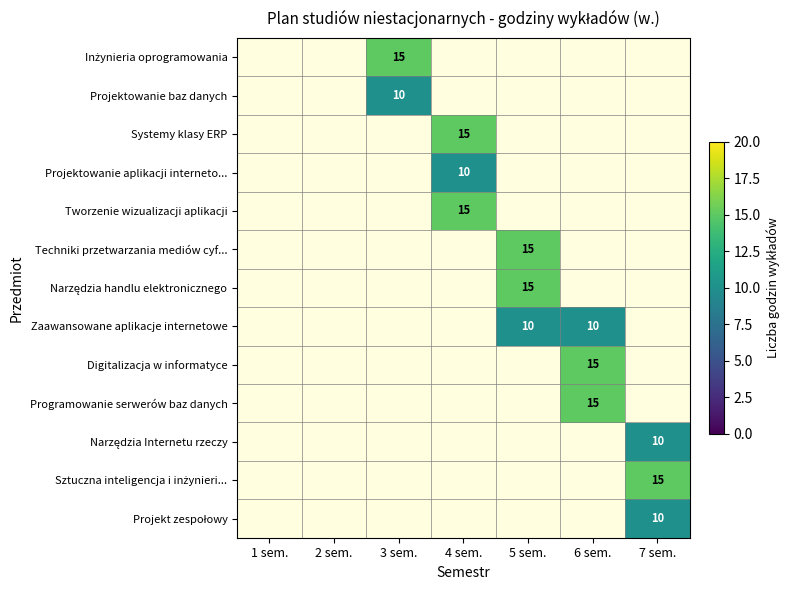

What is the smallest value displayed?

10.0